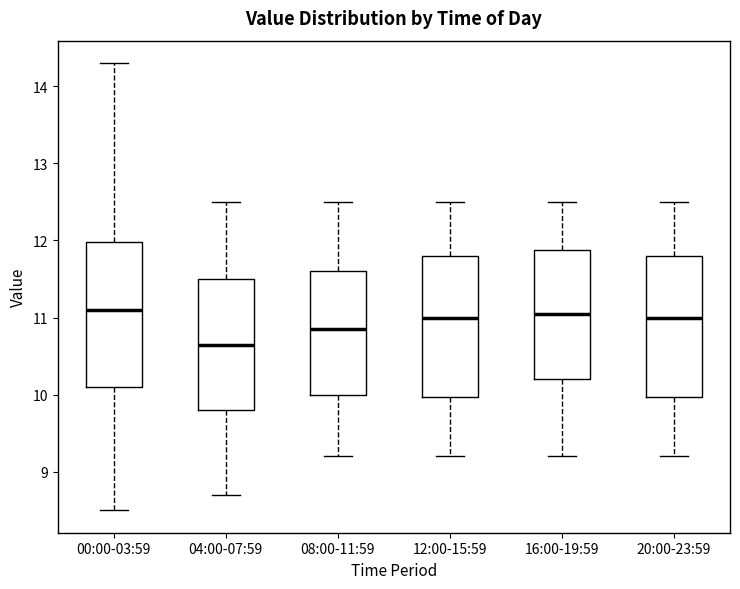

Which box has the lowest median line?

04:00-07:59